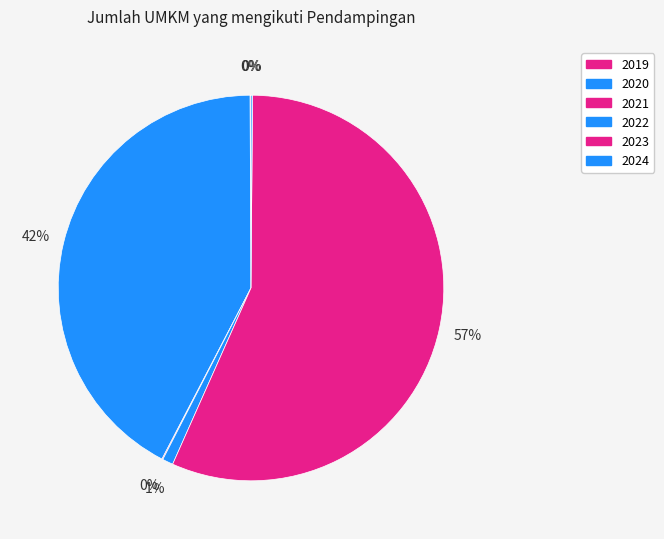

To the nearest percent, what percentage of the pie is 2023?

57%